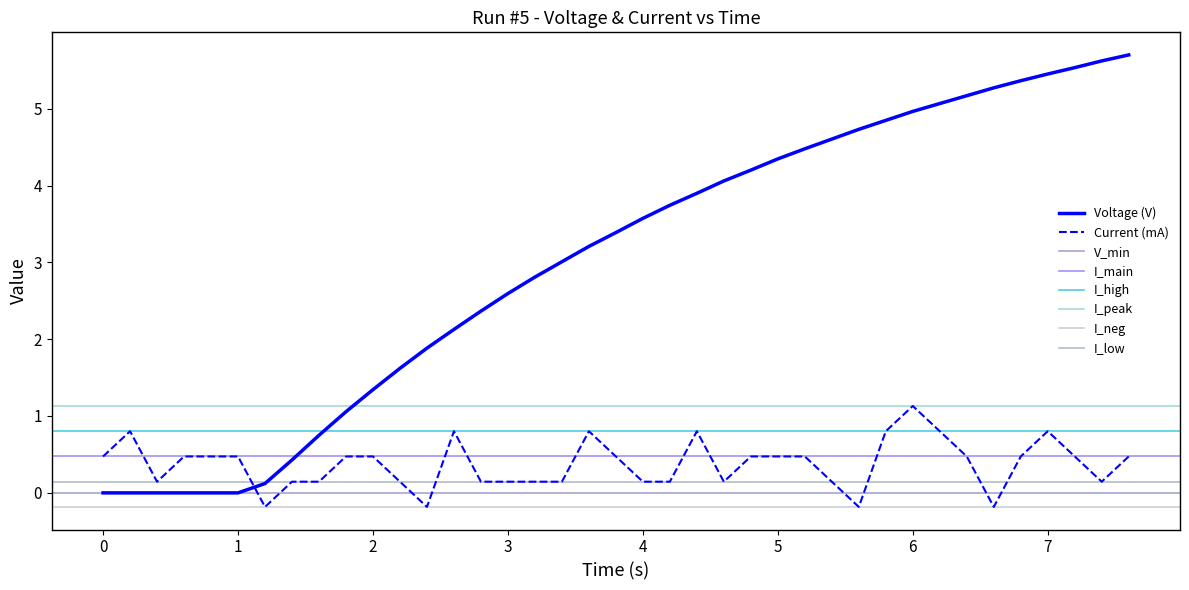

At how many categories does at least one series exceed 4?

16